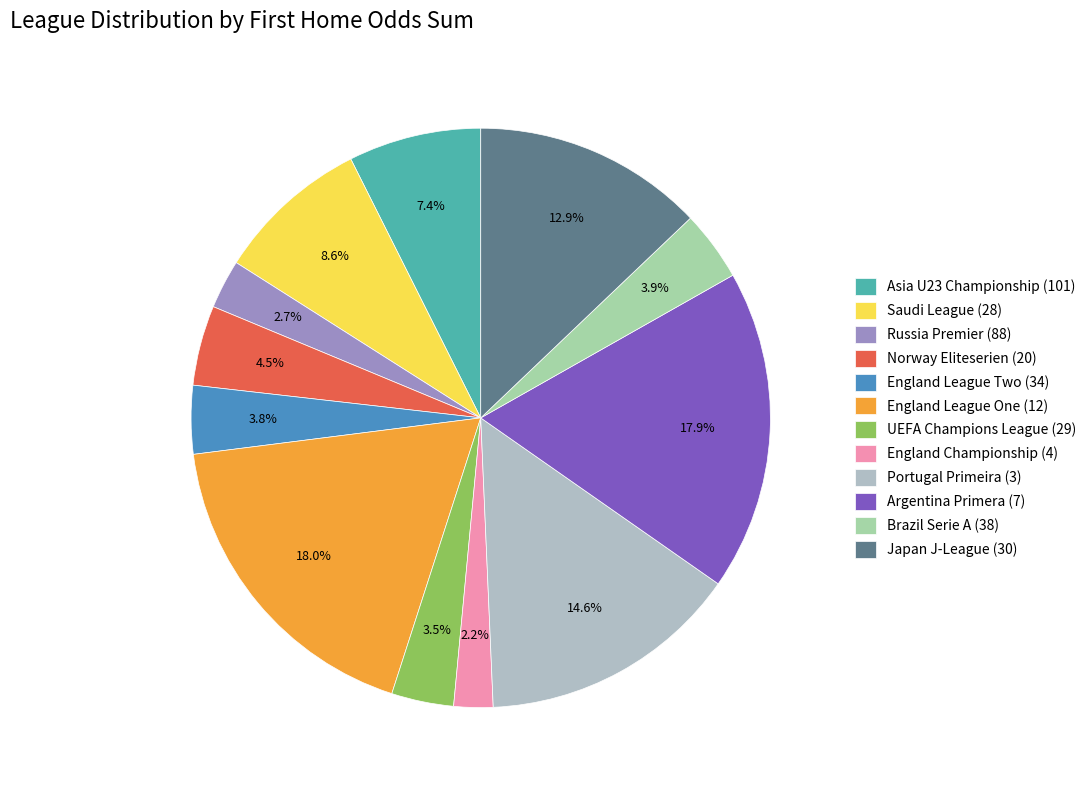

How many segments does this pie chart have?

12